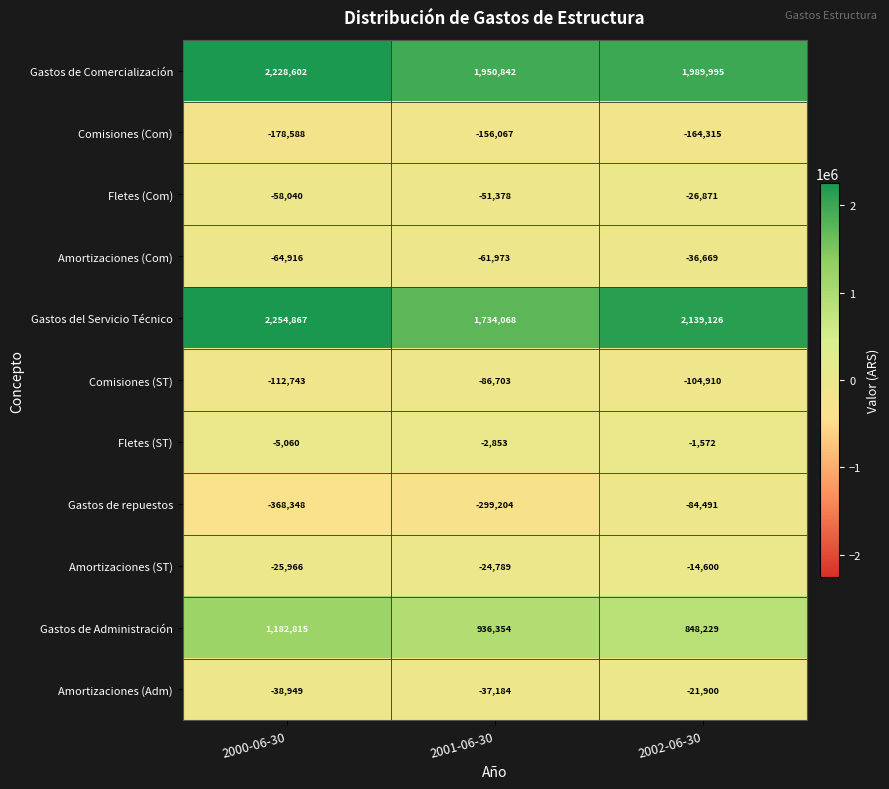

At which category is the sum across all series the highest?

2000-06-30